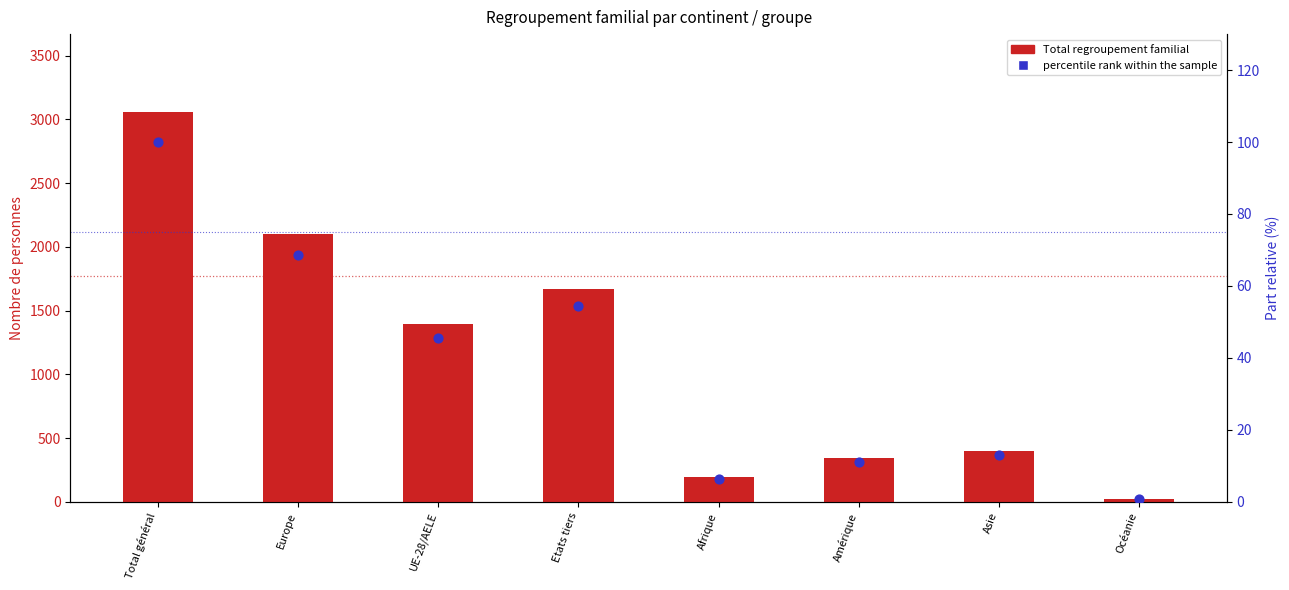

Is the value of percentile rank within the sample at Amérique greater than the value of Total regroupement familial at Total général?

No